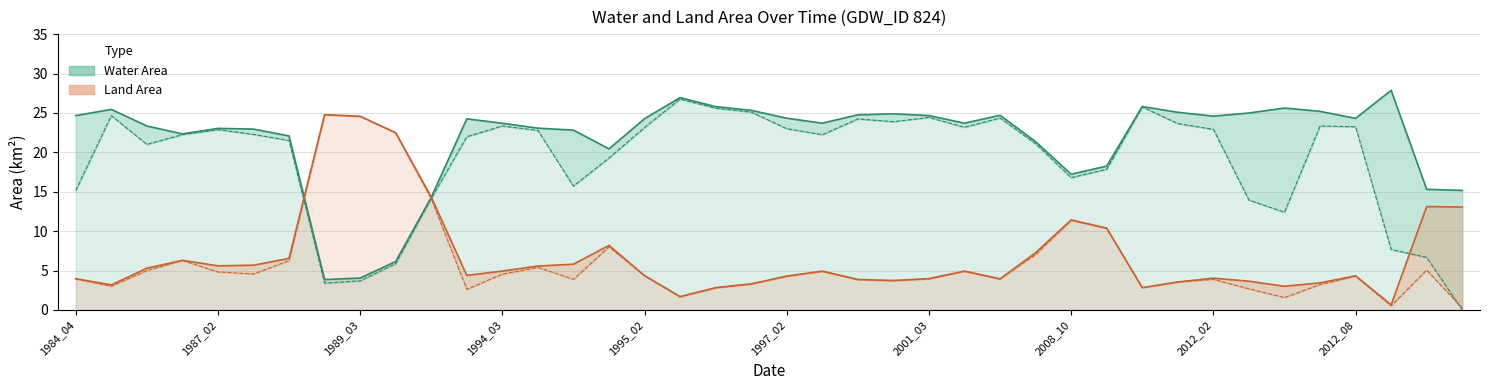

Which series has the widest spread of values?

origWaterArea